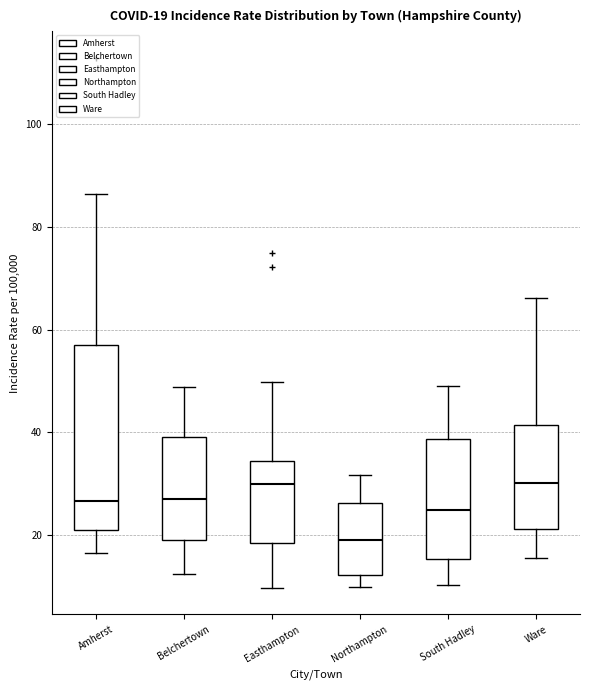

Which box is the tallest, from its lower edge to its upper edge?

Amherst